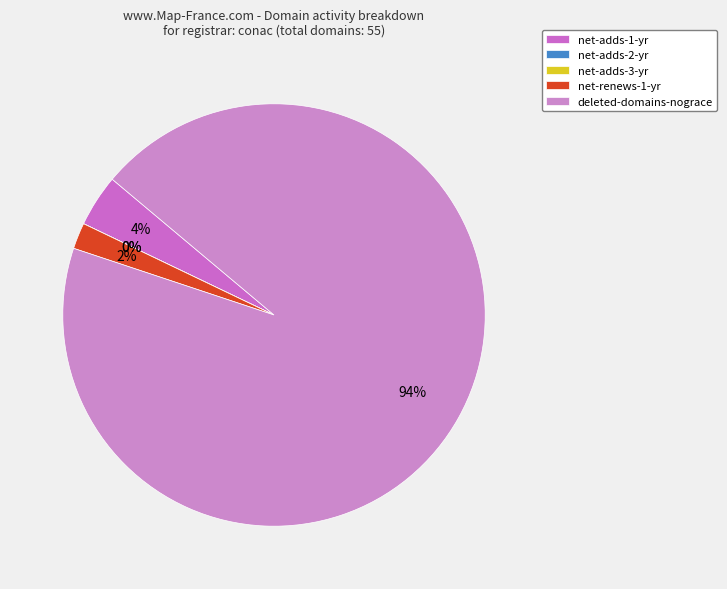

What percentage is the deleted-domains-nograce slice, to the nearest percent?

94%